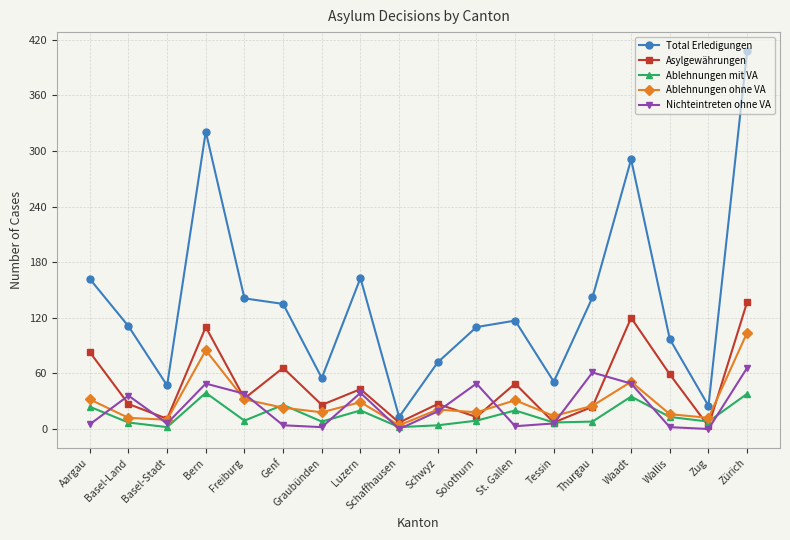

List the series in order of their peak value, highest first.

Total Erledigungen, Asylgewährungen, Ablehnungen ohne VA, Nichteintreten ohne VA, Ablehnungen mit VA